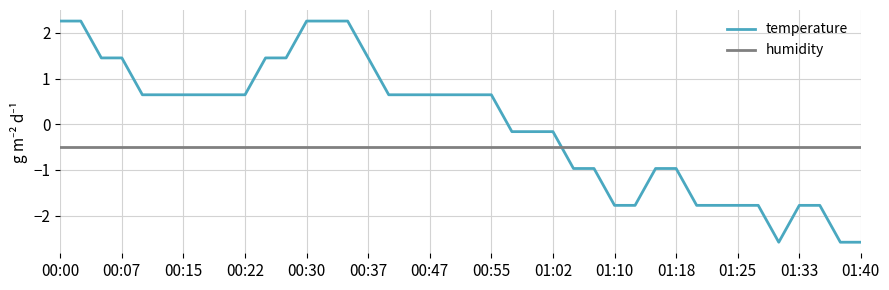

Which series has the widest spread of values?

temperature